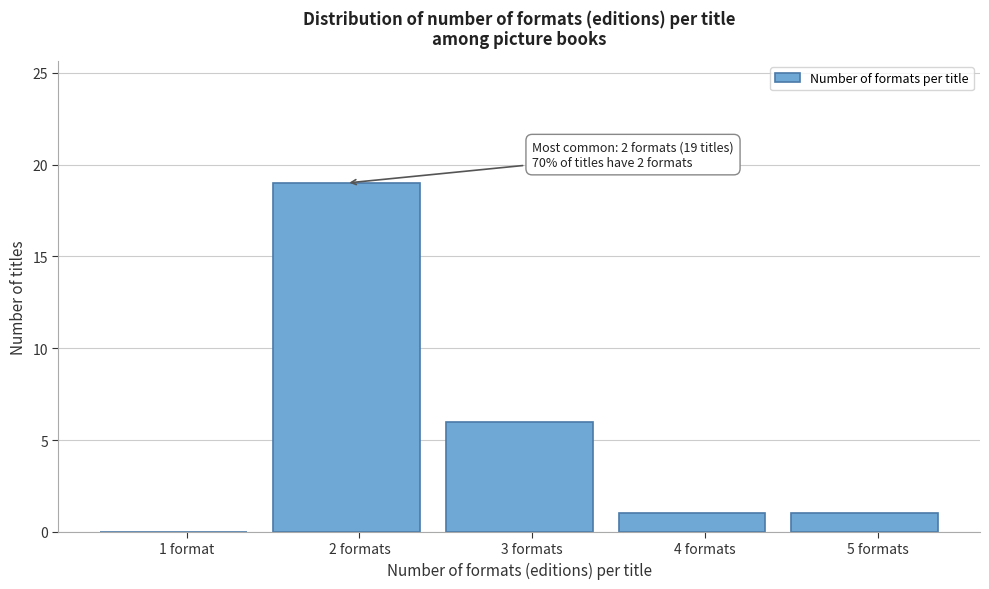

Reading left to right, list all the values displayed in this chart.

1 format=0	2 formats=19	3 formats=6	4 formats=1	5 formats=1